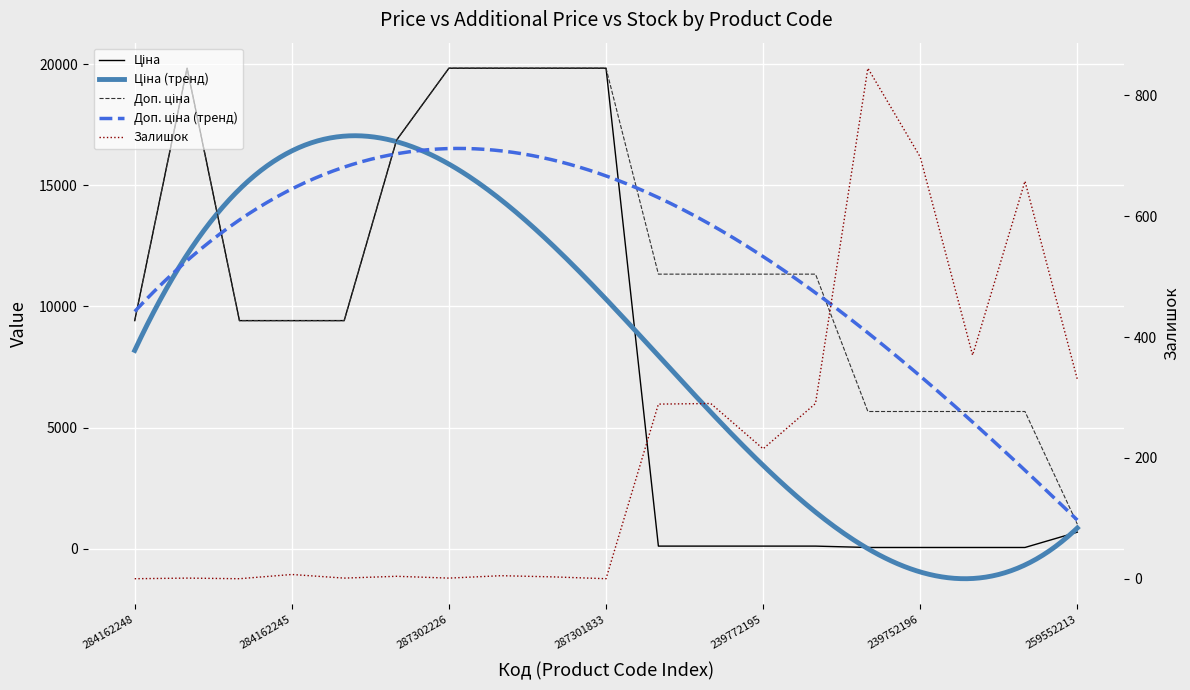

What is the difference between the maximum and minimum values in the Доп. ціна series?

18813.3